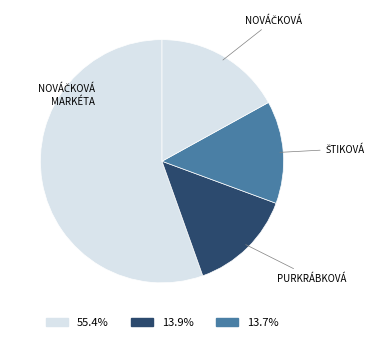

Count the number of slices in the pie.

4